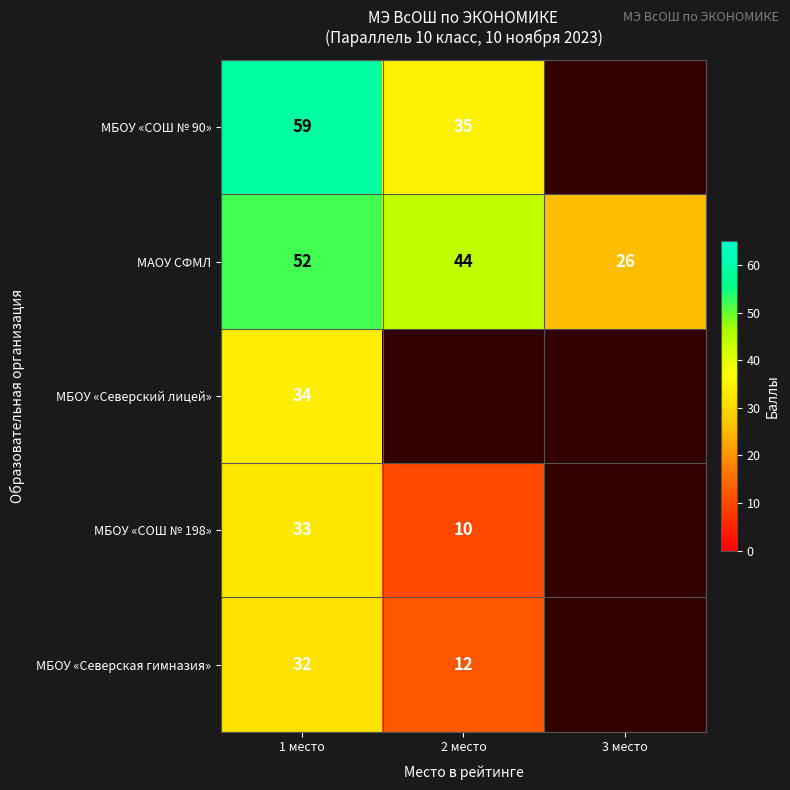

At 1 место, list the series in order from smallest to largest.

МБОУ «Северская гимназия», МБОУ «СОШ № 198», МБОУ «Северский лицей», МАОУ СФМЛ, МБОУ «СОШ № 90»